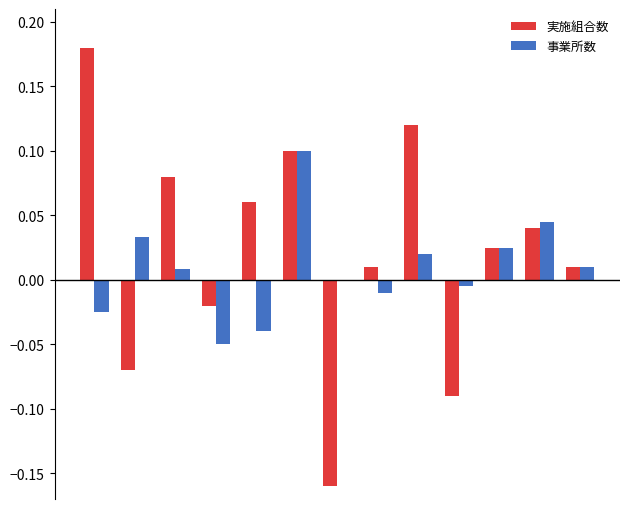

Rank the series by their average value, from highest to lowest.

実施組合数, 事業所数